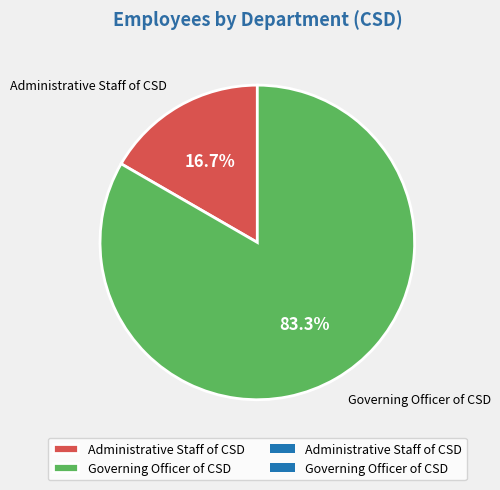

What percentage is the Governing Officer of CSD slice, to the nearest percent?

83%